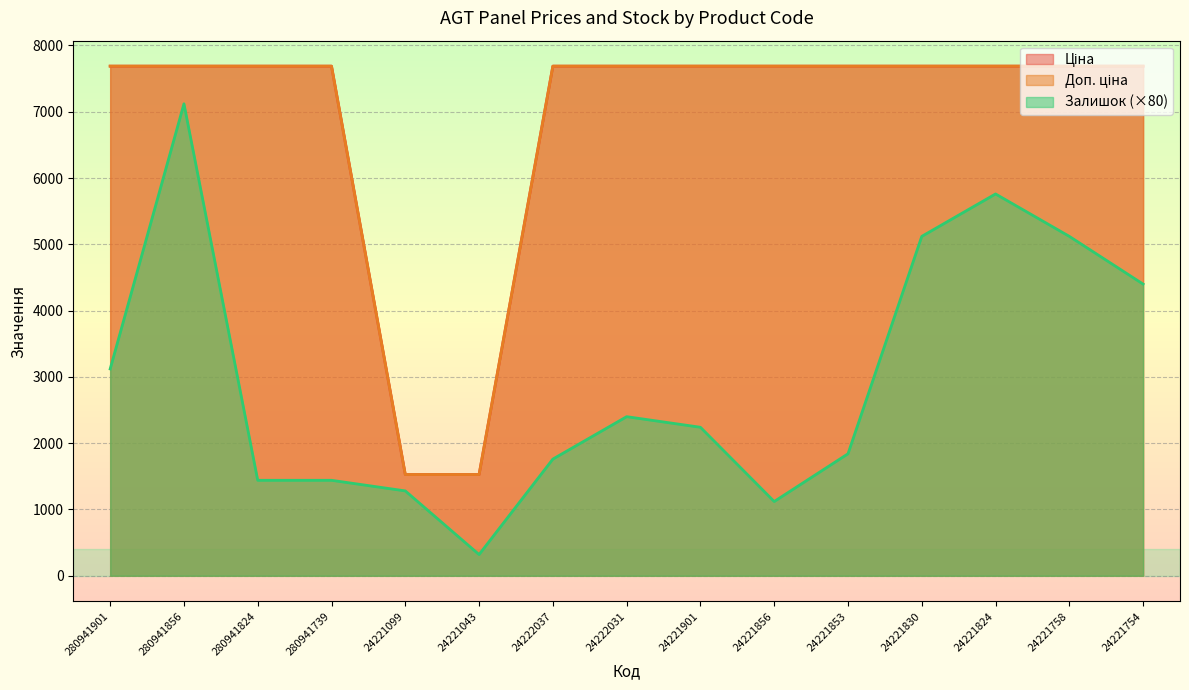

What is the highest value of the Доп. ціна series?

7688.0